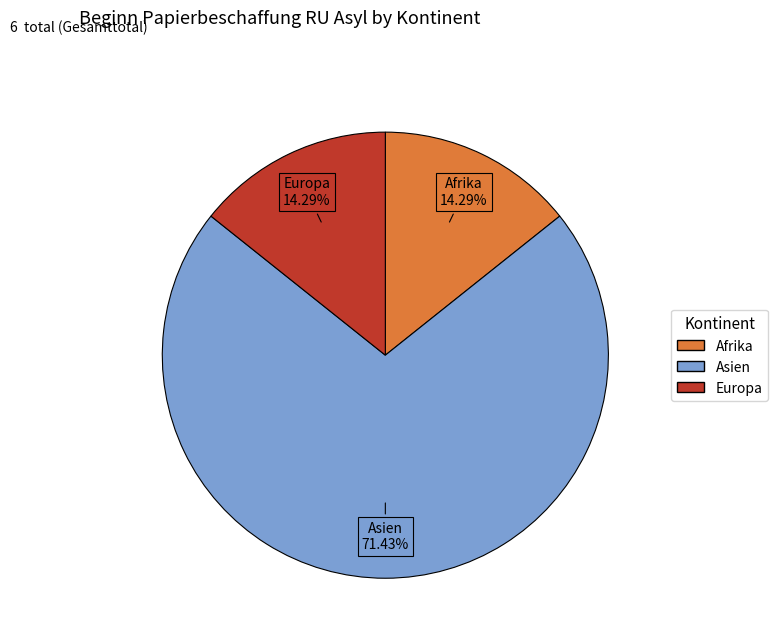

What is the largest slice in the pie chart?

Asien